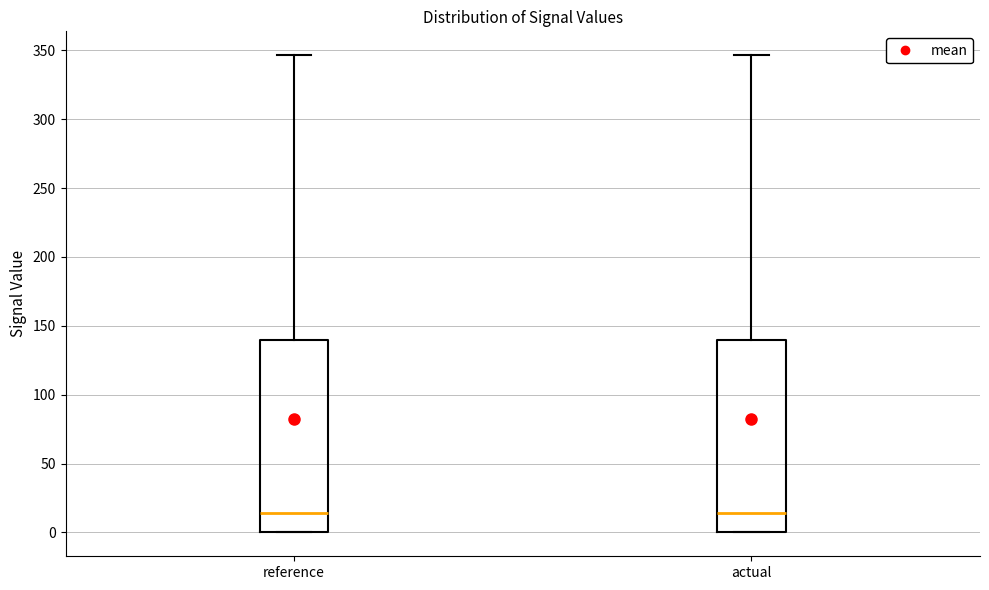

Where does the median line of the box for reference sit on the y-axis? The values are not printed on the chart, so give them approximately, as read against the axis.

15